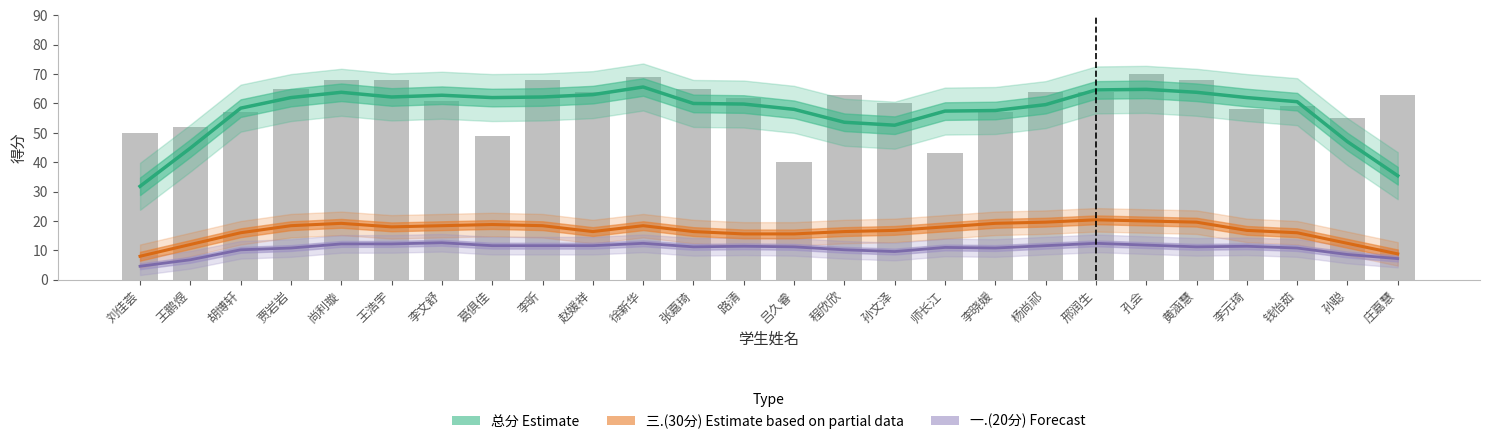

What is the minimum value for 三.(30分)?

8